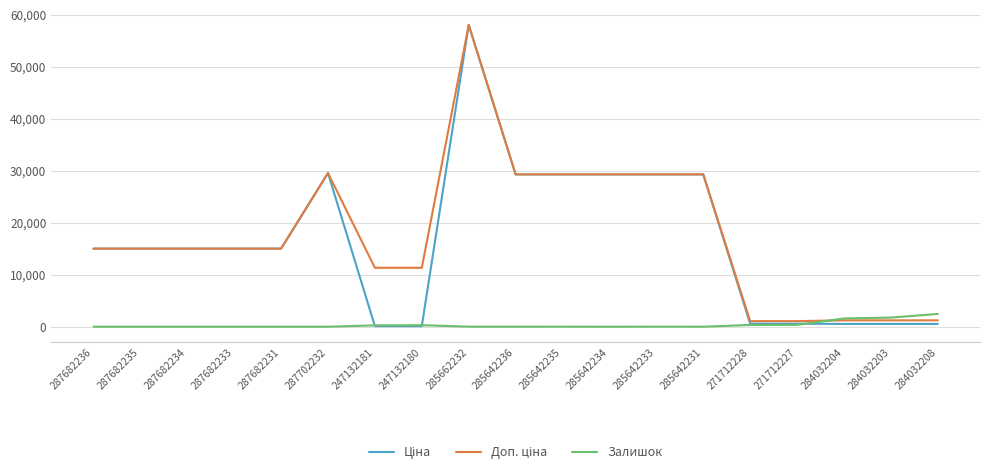

What is the total value across all series at 287682234?

30038.4